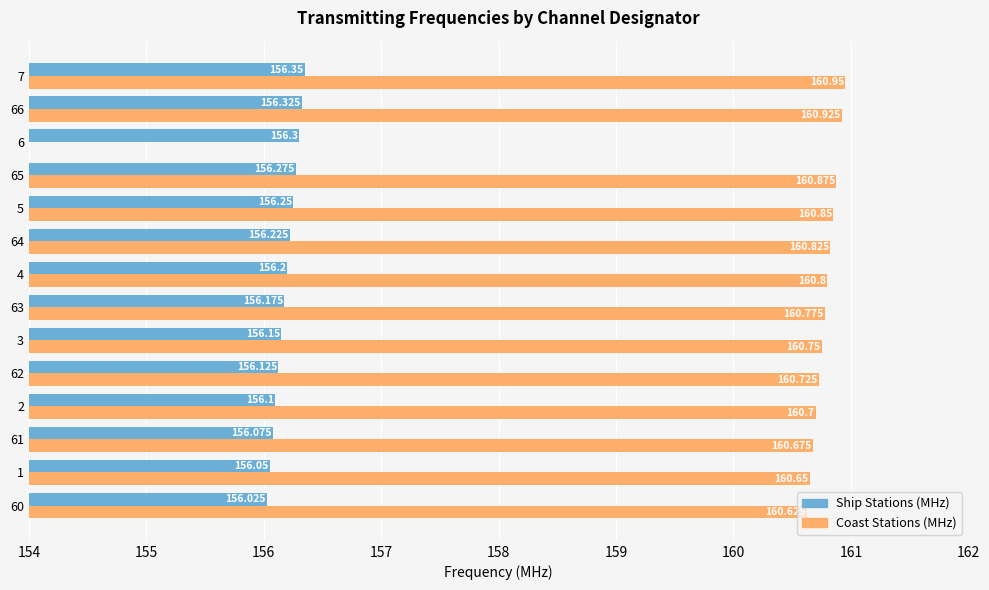

How many values in the Coast Stations (MHz) series exceed 160?

13